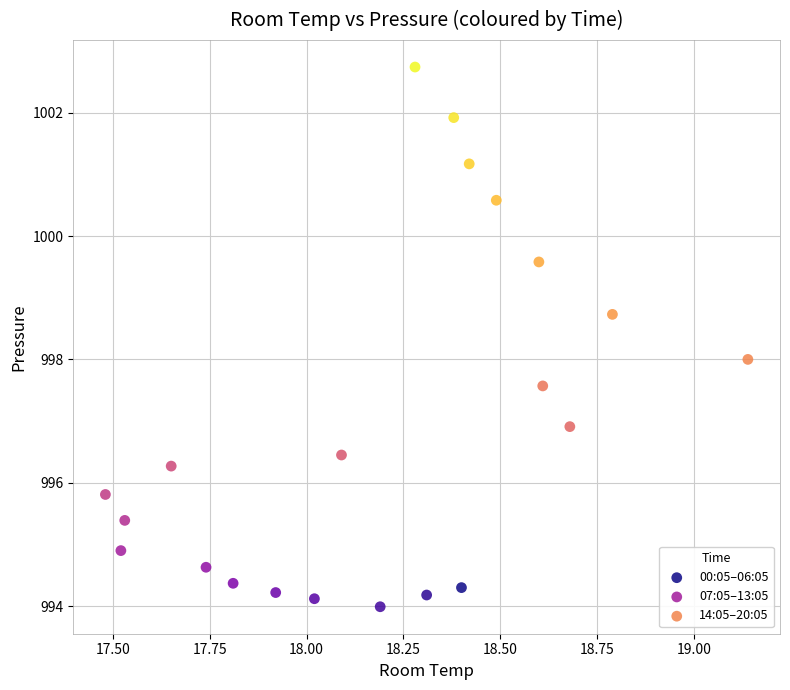

Which series reaches the maximum Y coordinate?

14:05–20:05